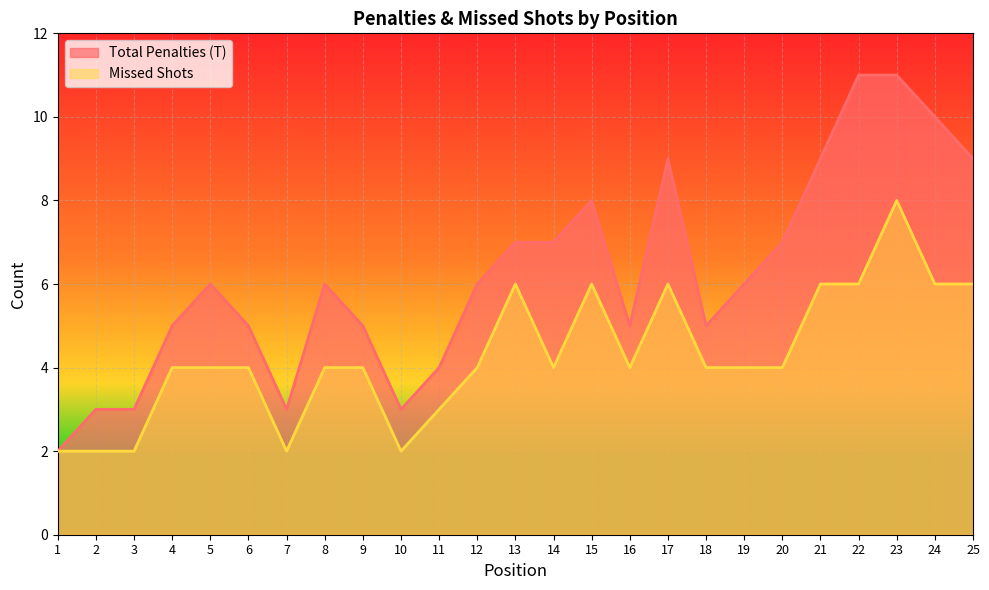

At how many categories does at least one series exceed 5?

14